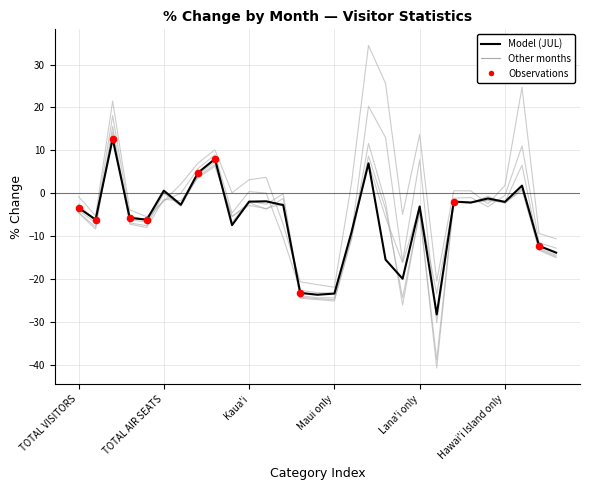

How many lines are shown in the chart?

6